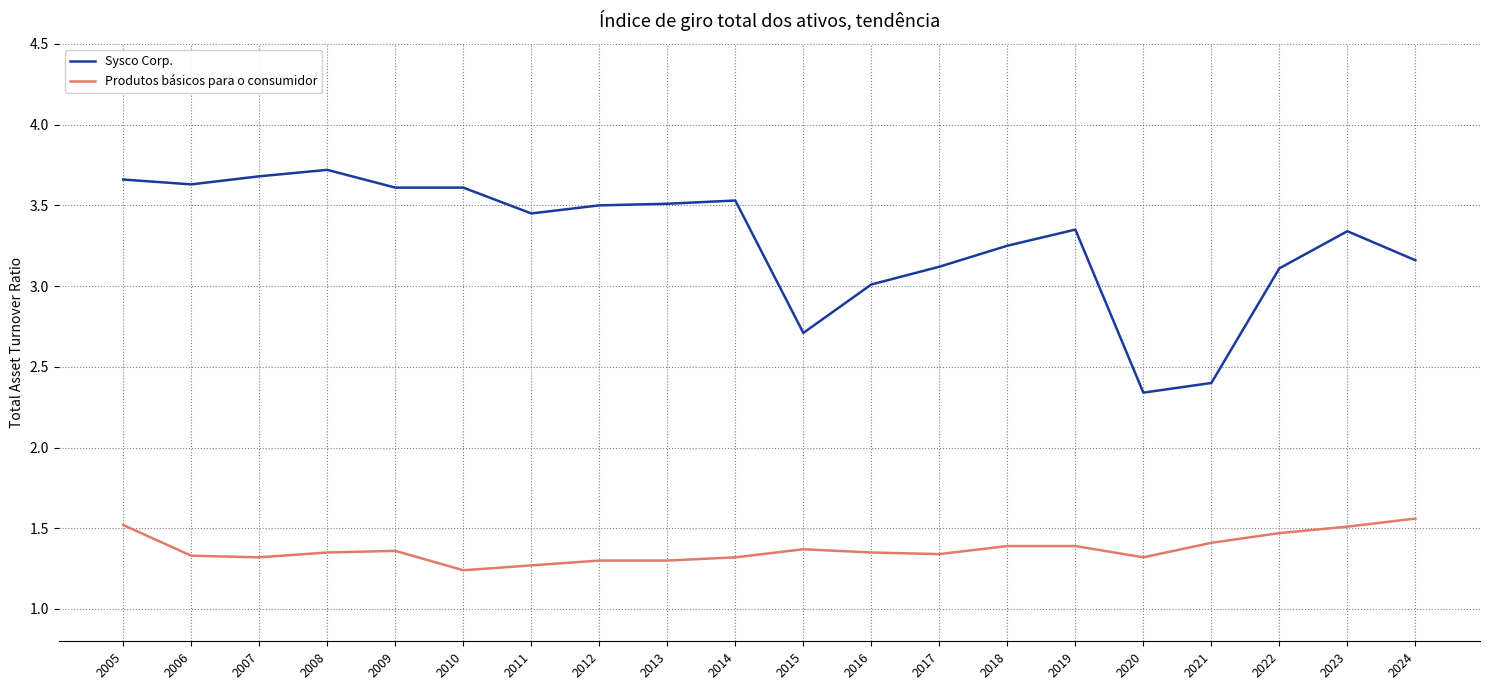

True or false: Produtos básicos para o consumidor and Sysco Corp. intersect in this chart.

False